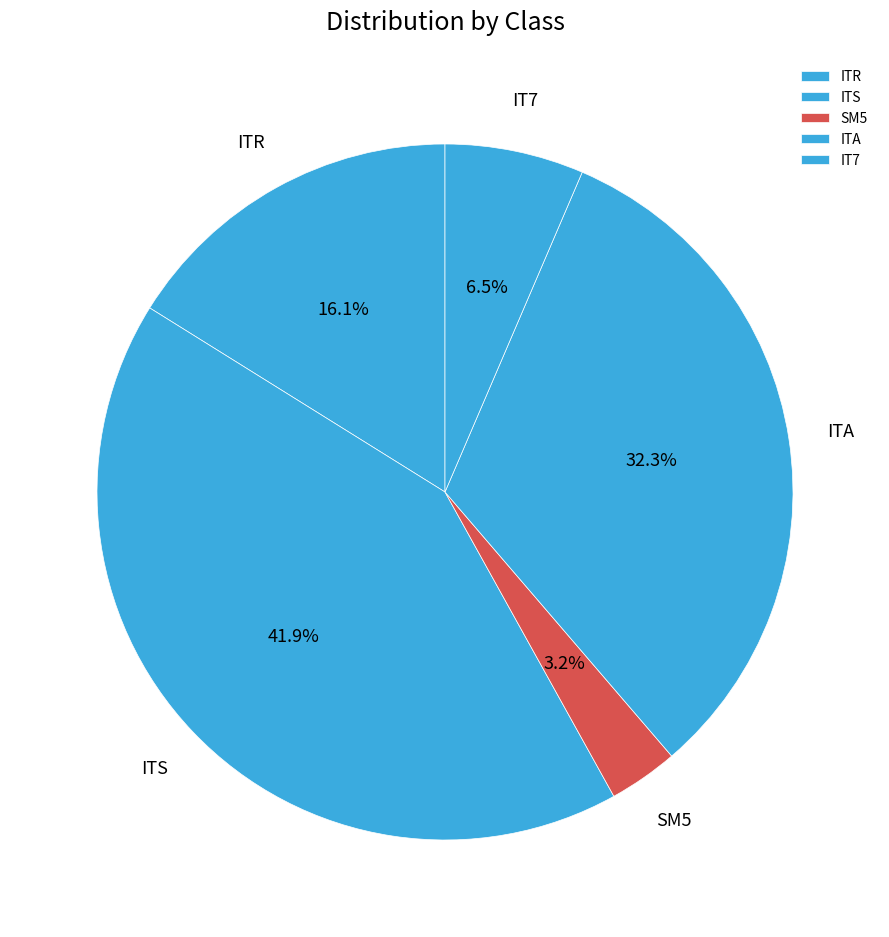

Is IT7 the majority of the pie?

No